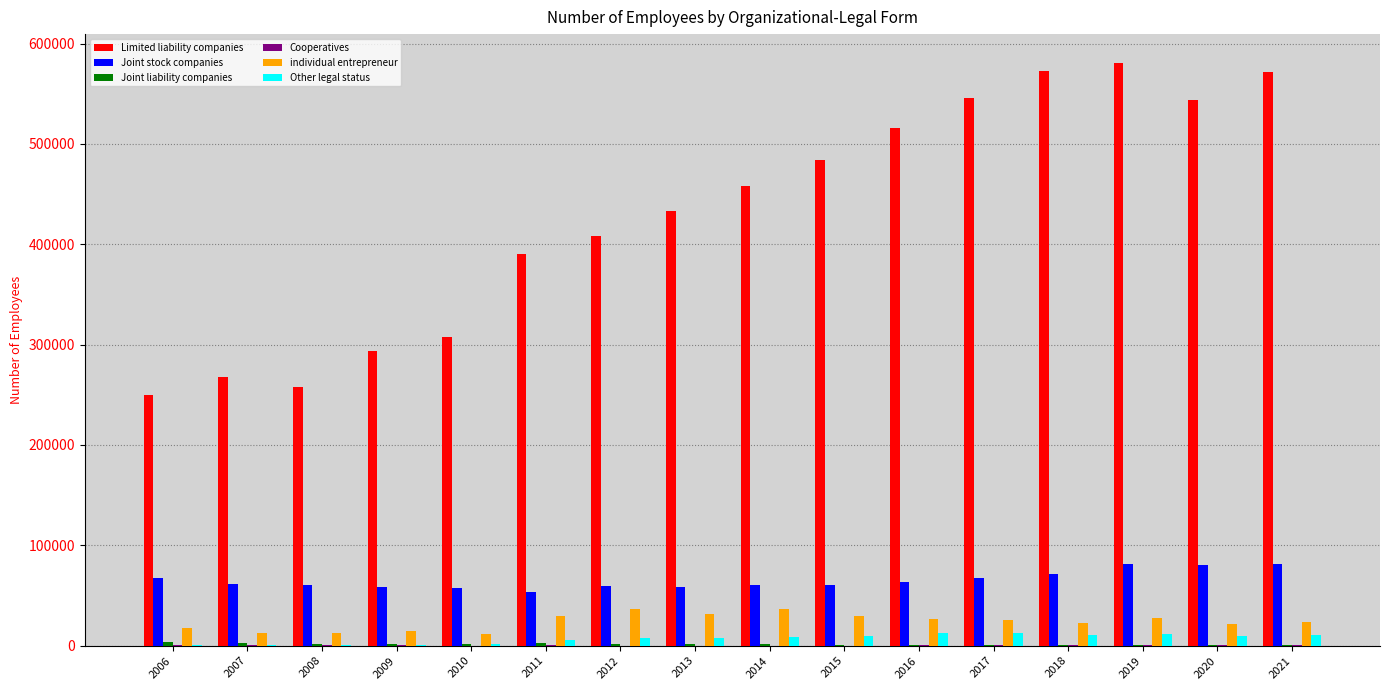

Which series has the largest total across all categories?

Limited liability companies